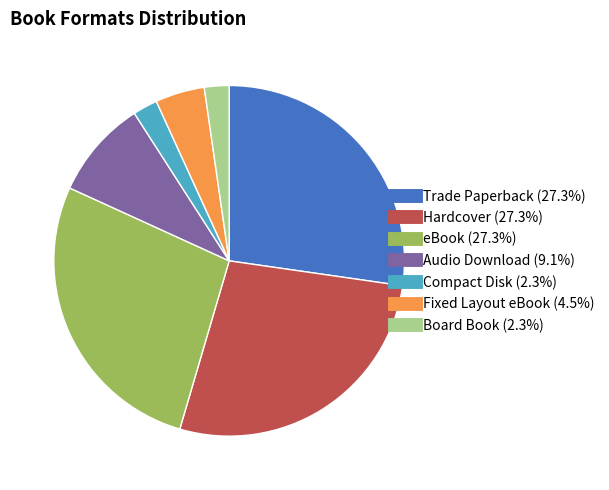

Is Hardcover the majority of the pie?

No